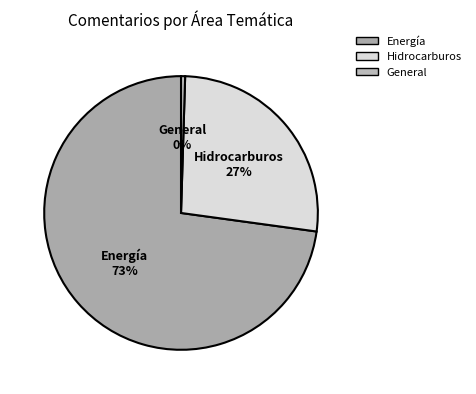

Count the number of slices in the pie.

3